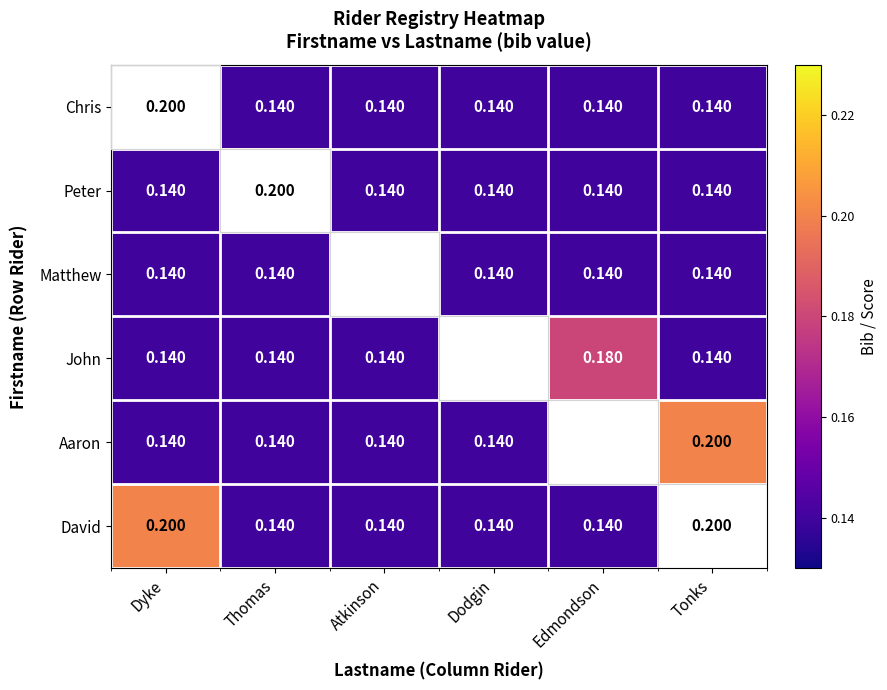

Which series has the largest total across all categories?

David